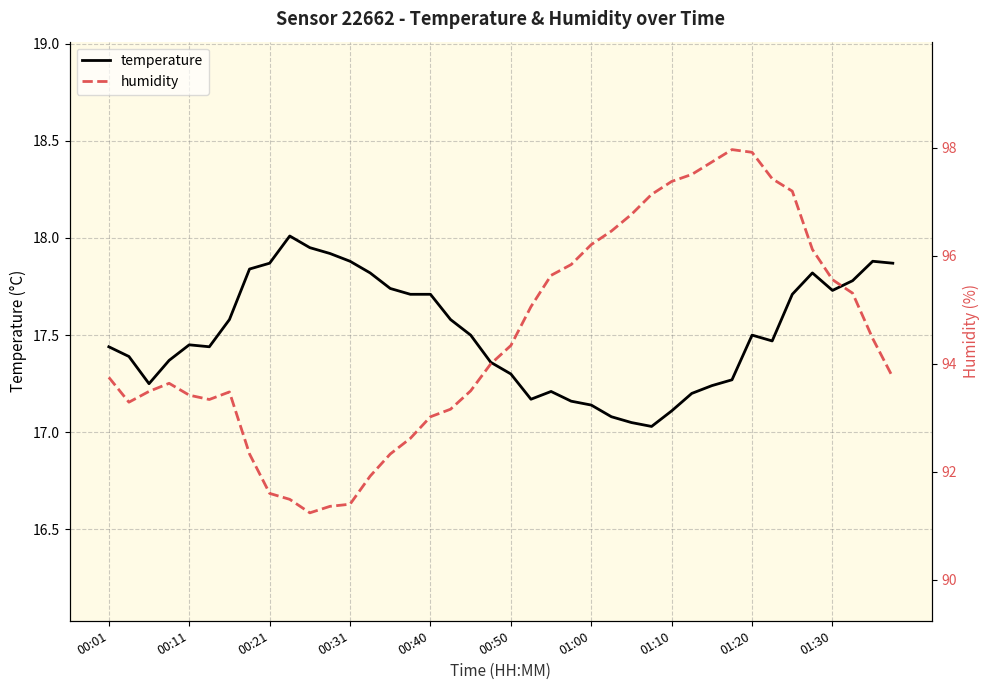

What are all the series names shown in the legend?

temperature, humidity